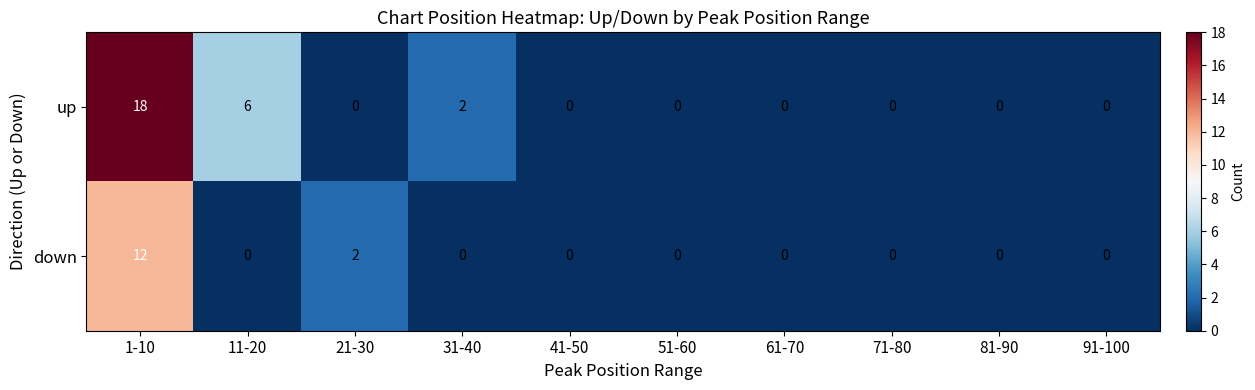

Which category has the highest value across all series?

1-10